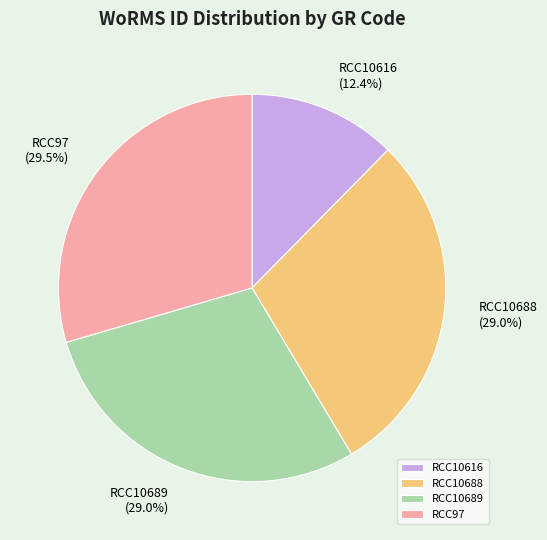

To the nearest percent, what portion does RCC10688 represent?

29%